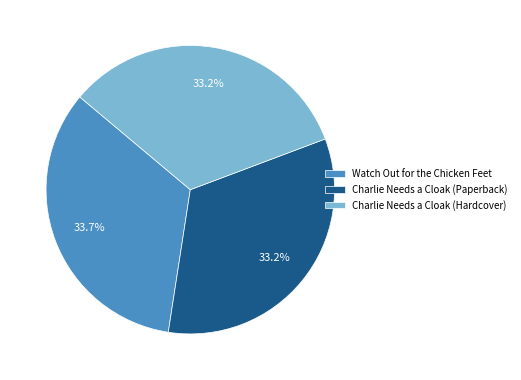

How many segments does this pie chart have?

3